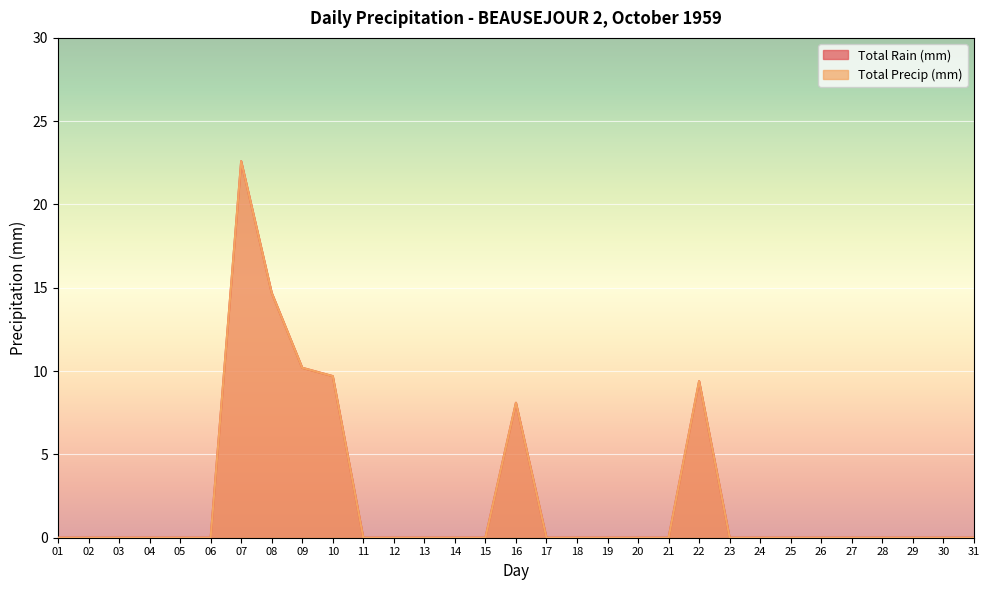

Is it true that Total Rain (mm) equals 0.0 at 15?

True